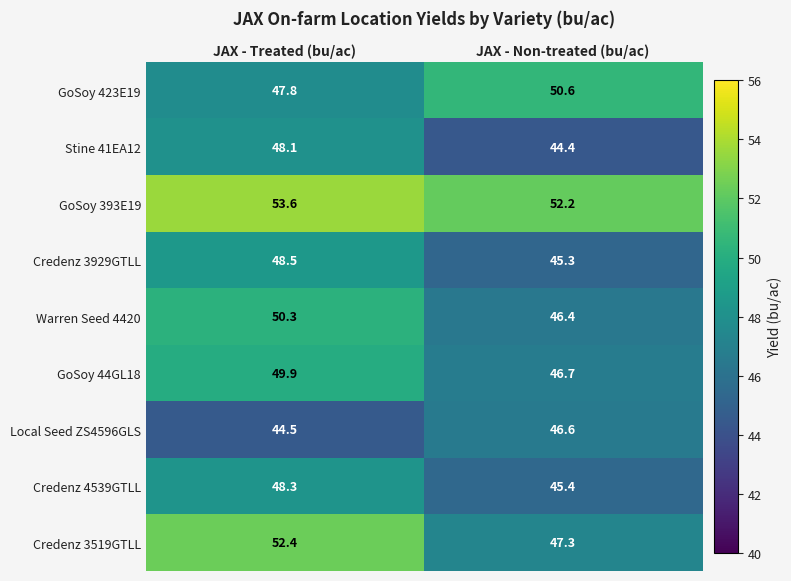

What is the difference between the Warren Seed 4420 values at JAX - Non-treated (bu/ac) and JAX - Treated (bu/ac)?

3.9